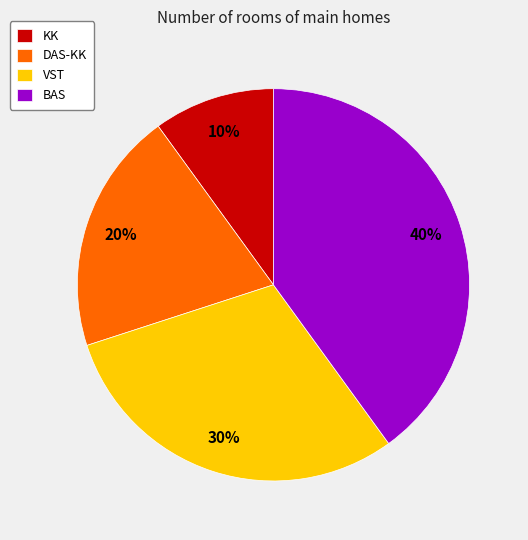

How many segments does this pie chart have?

4